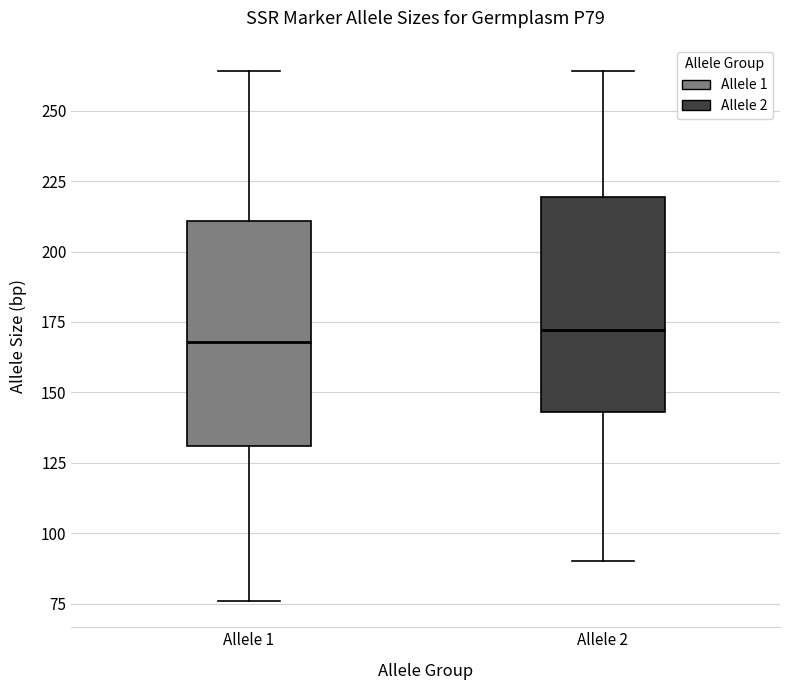

Reading left to right, transcribe this box plot: for each box, give where its median line is, the range the box spans, and where its two whiskers end, as read against the y-axis. The values are not printed on the chart, so give them approximately, as read against the axis.

Allele 1: median 170, box 130 to 210, whiskers 75 to 265
Allele 2: median 170, box 145 to 220, whiskers 90 to 265